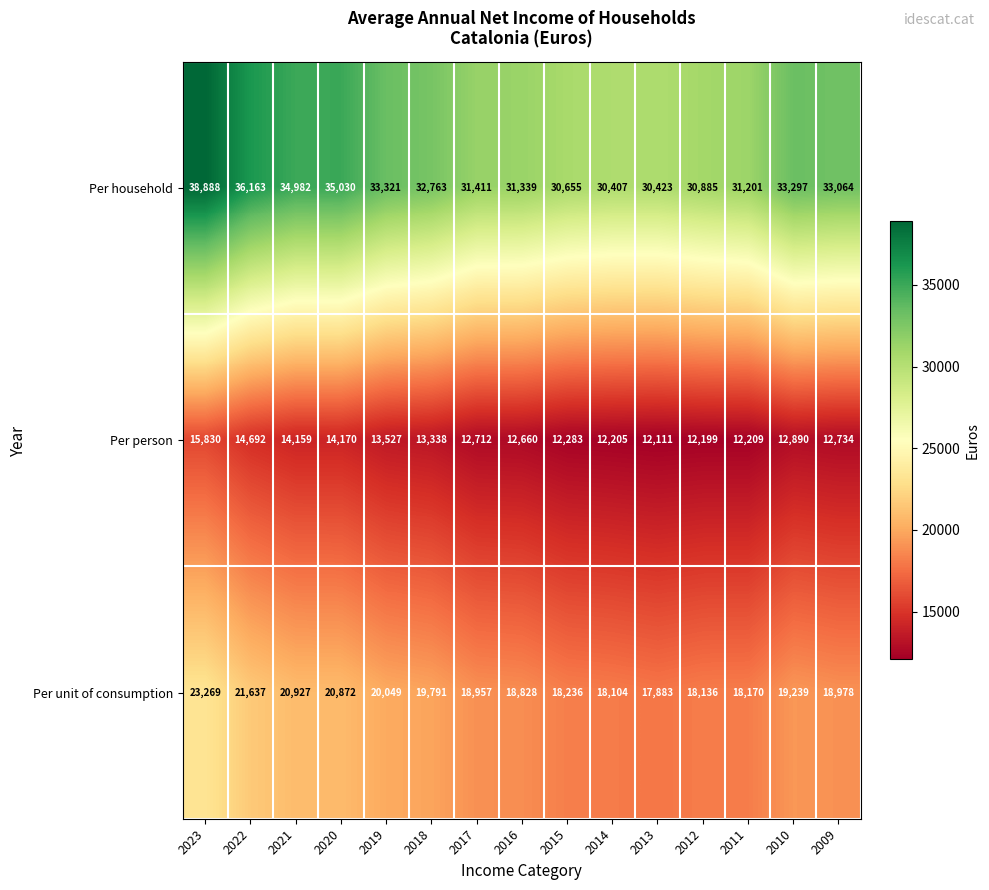

Which series has the largest total across all categories?

Per household